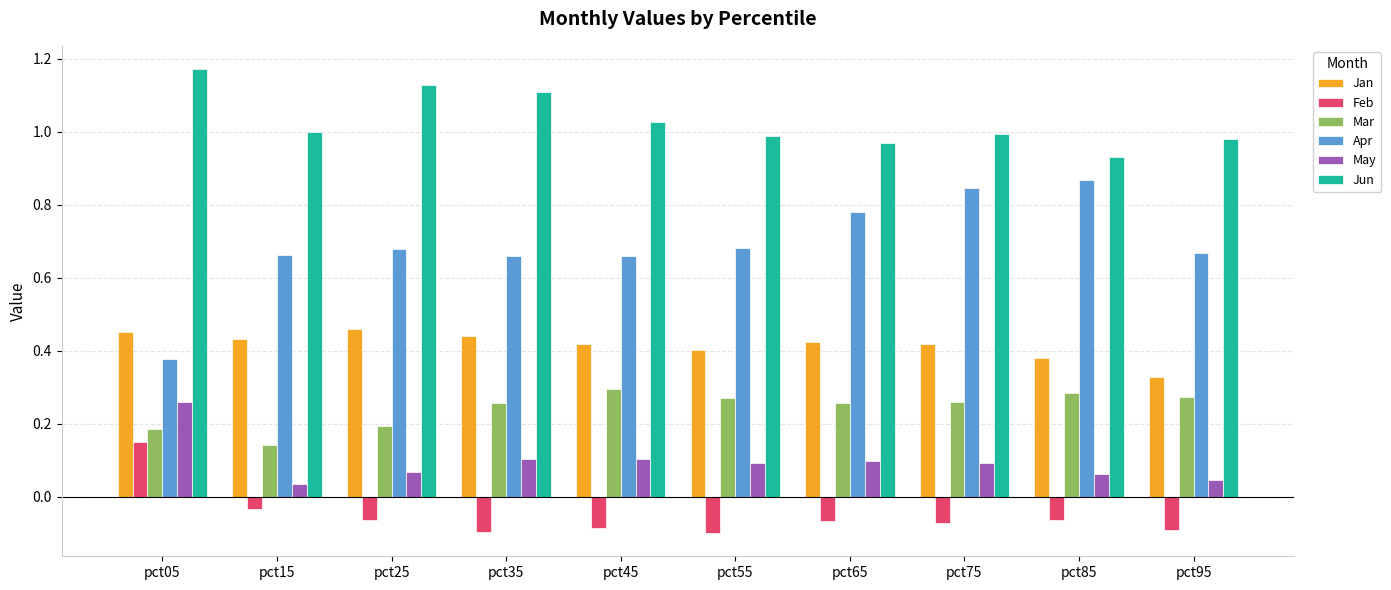

At which category does the chart reach its peak across all series?

pct05